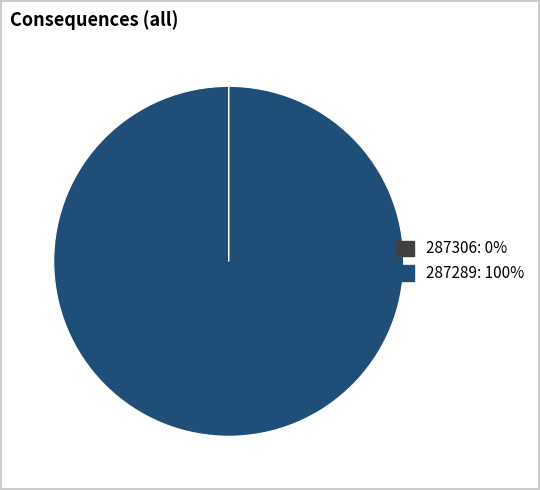

Is there any slice that represents more than half of the pie?

Yes